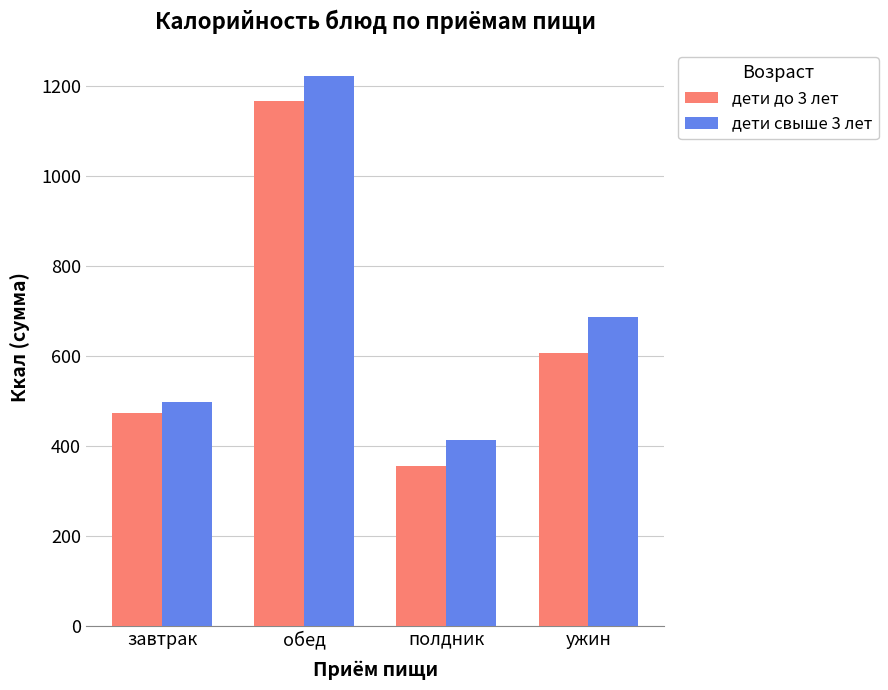

At which label is дети свыше 3 лет closest to 817?

ужин